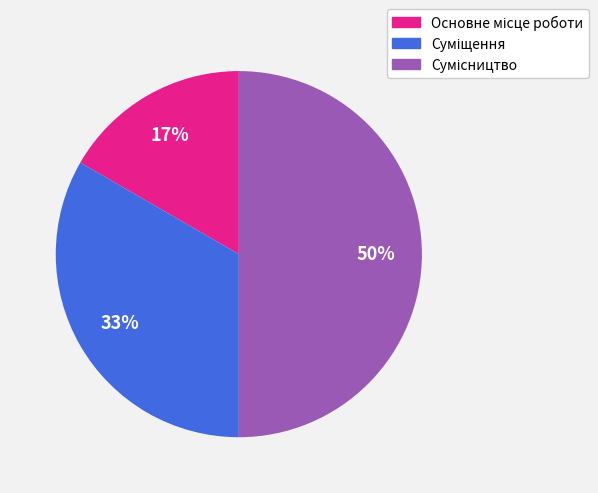

To the nearest percent, what is the difference between the largest and smallest slice percentages?

33%